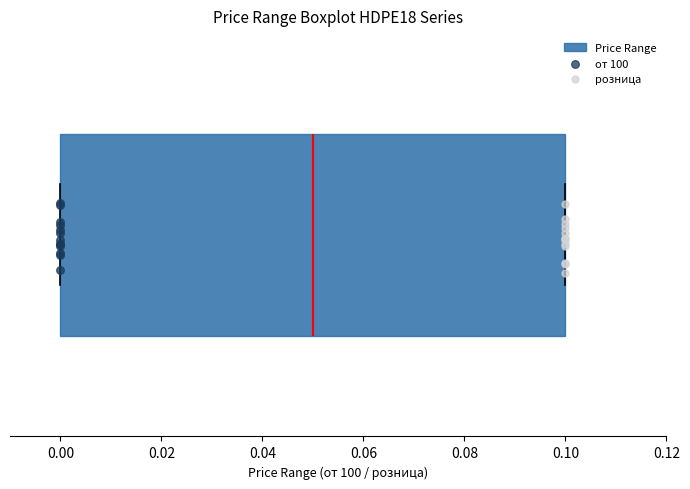

Transcribe this box plot: give where the median line is, the range the box spans, and where the two whiskers end, as read against the x-axis. The values are not printed on the chart, so give them approximately, as read against the axis.

median 0.05, box 0.00 to 0.10, whiskers 0.00 to 0.10